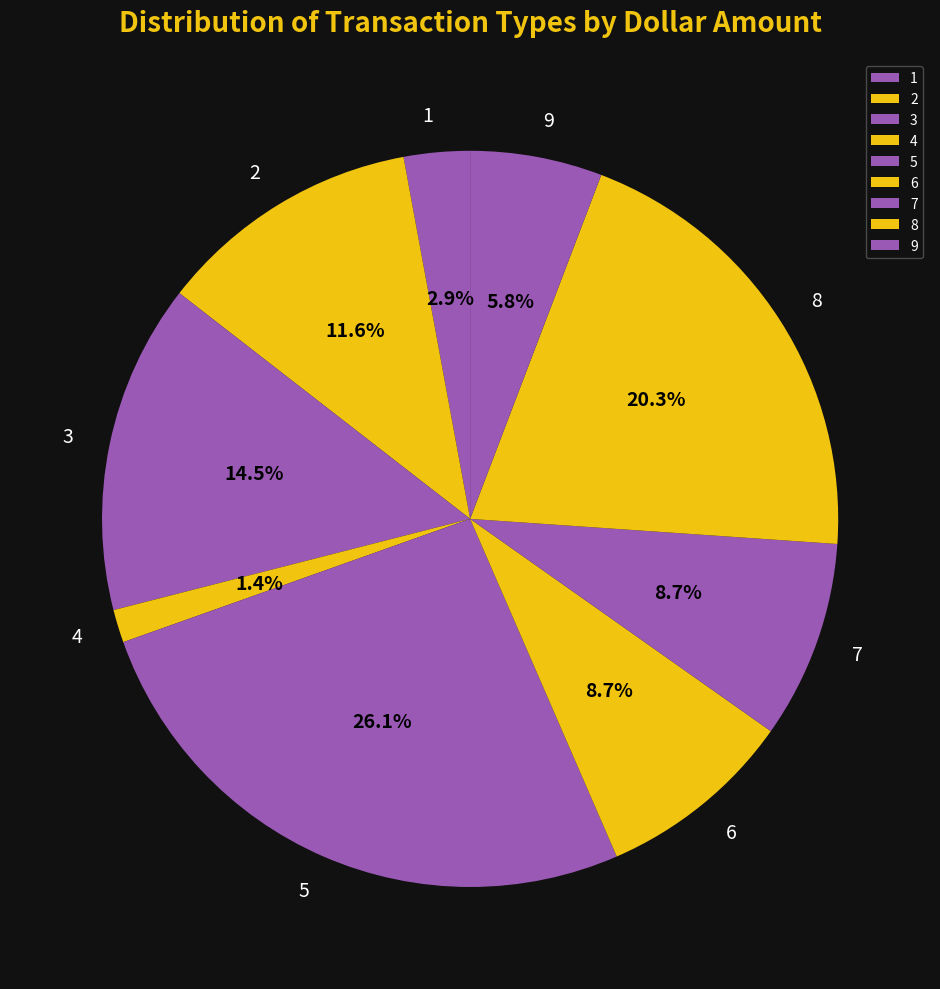

To the nearest percent, what percentage of the pie is 9?

6%